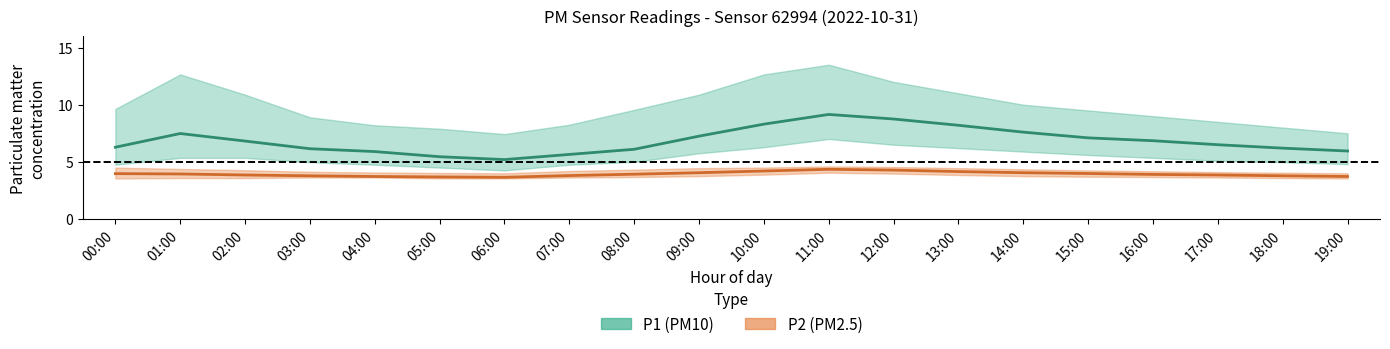

At 02:00, list the series in order from largest to smallest.

P1, P2